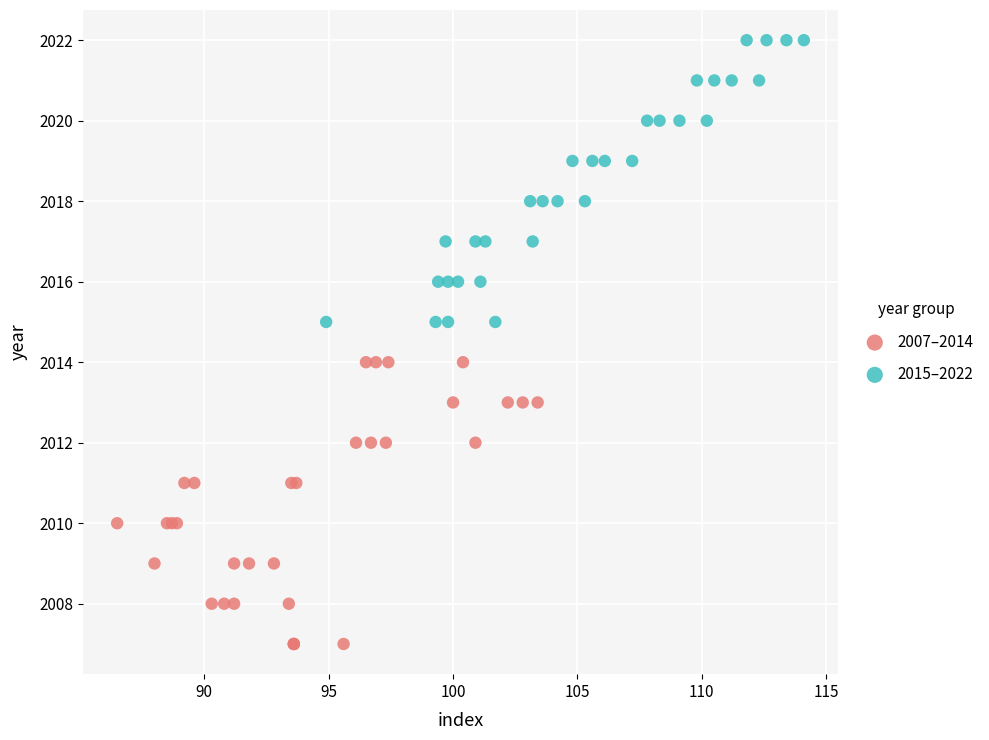

Which series contains the lowest Y value?

2007–2014